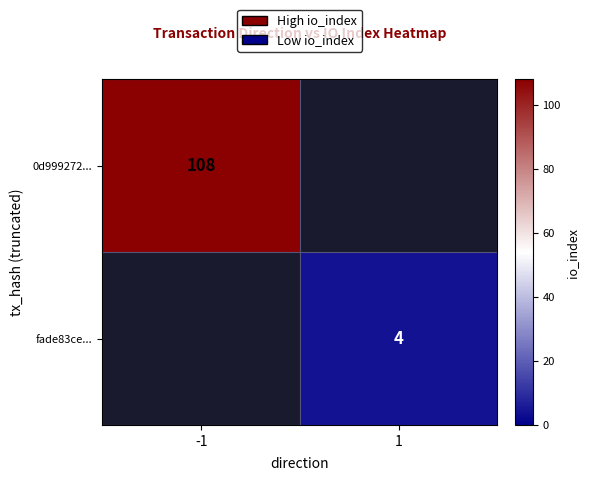

Is it true that 0d999272... equals 108 at -1?

True